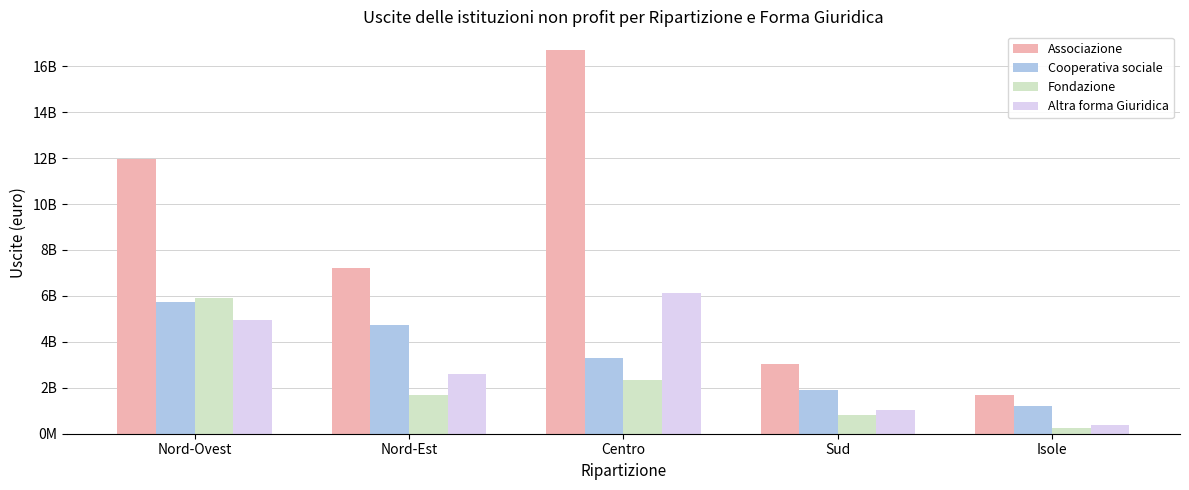

Between Sud and Isole, which series saw the biggest shift?

Associazione